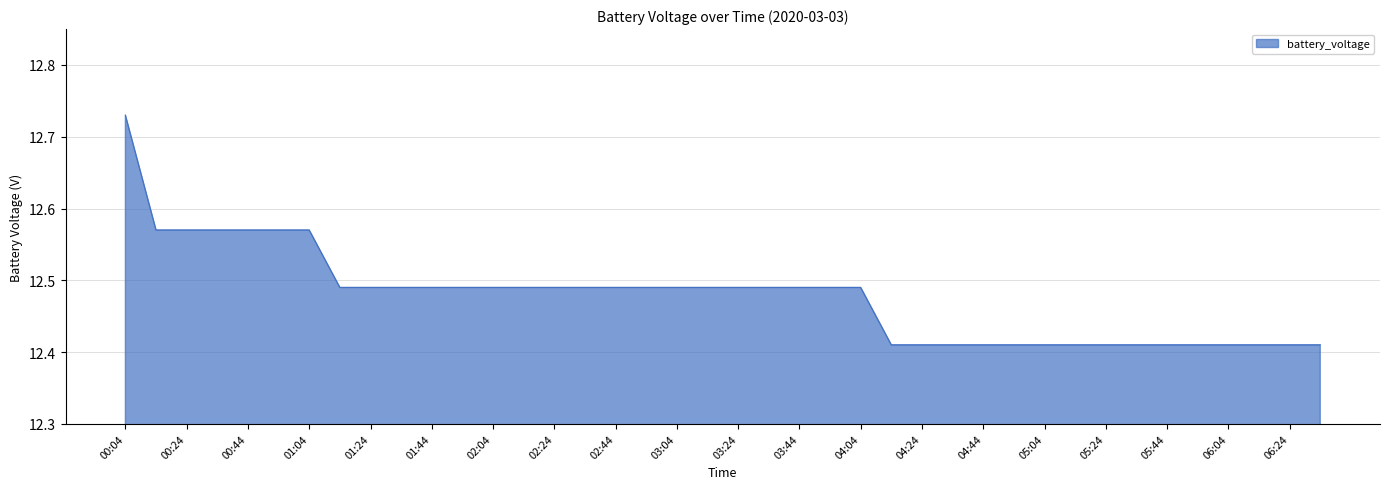

Does the chart have visible grid lines?

Yes